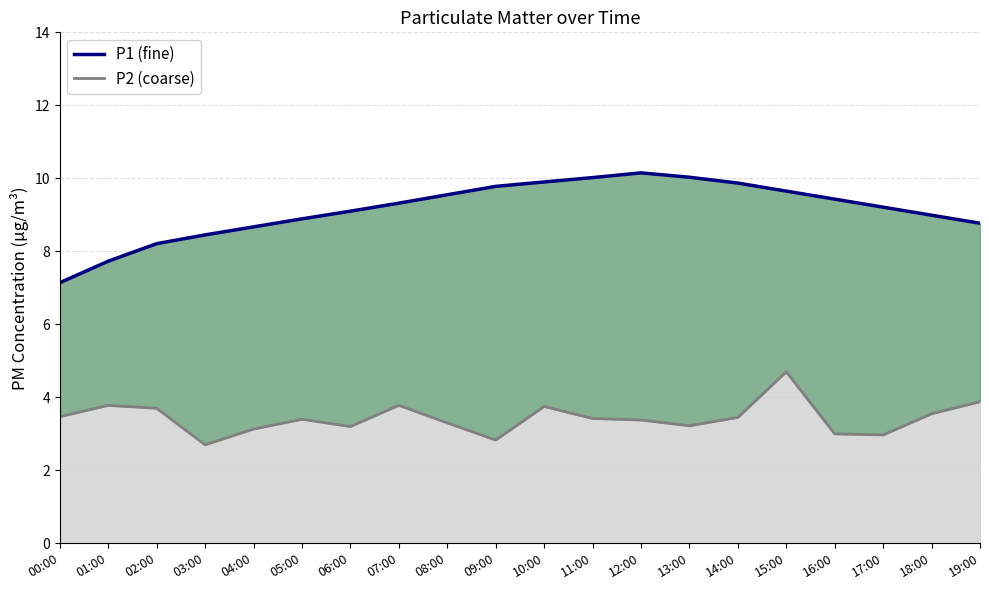

True or false: P2 and P1 cross at least once.

False